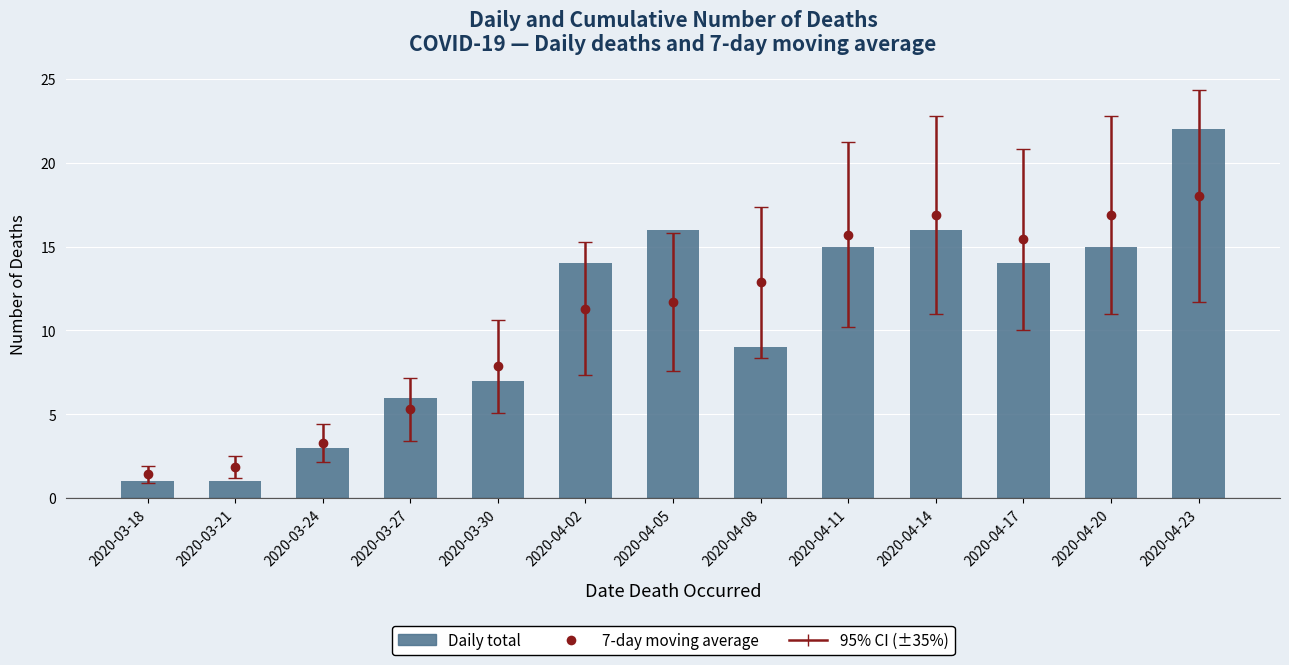

Rank the categories by value from lowest to highest.

2020-03-18, 2020-03-21, 2020-03-24, 2020-03-27, 2020-03-30, 2020-04-08, 2020-04-02, 2020-04-17, 2020-04-11, 2020-04-20, 2020-04-05, 2020-04-14, 2020-04-23